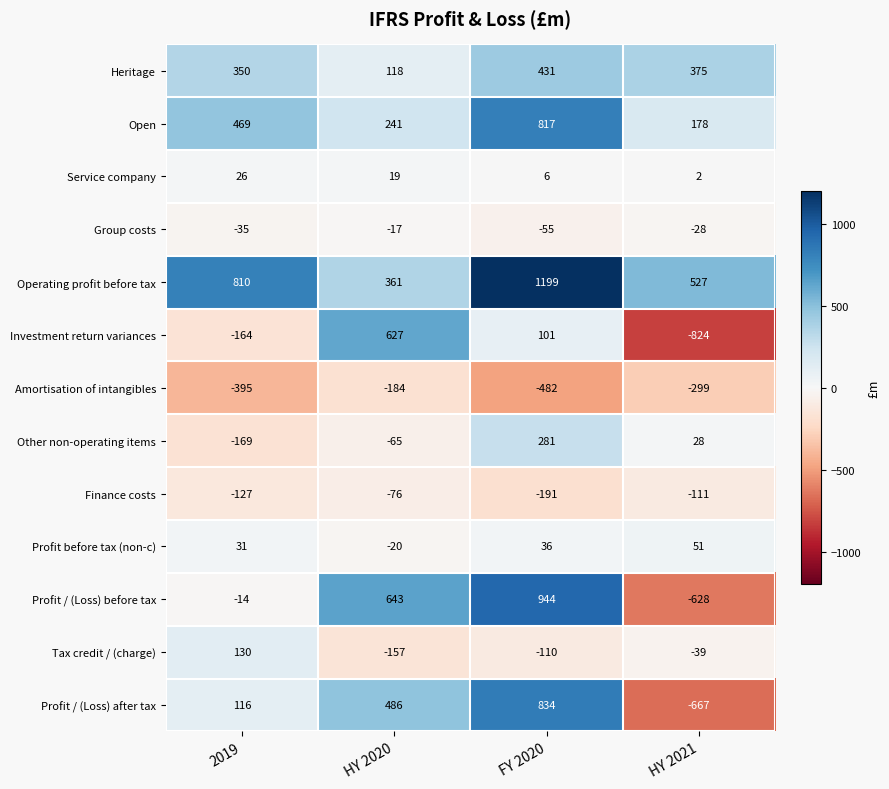

Read the Heritage value at HY 2021.

375